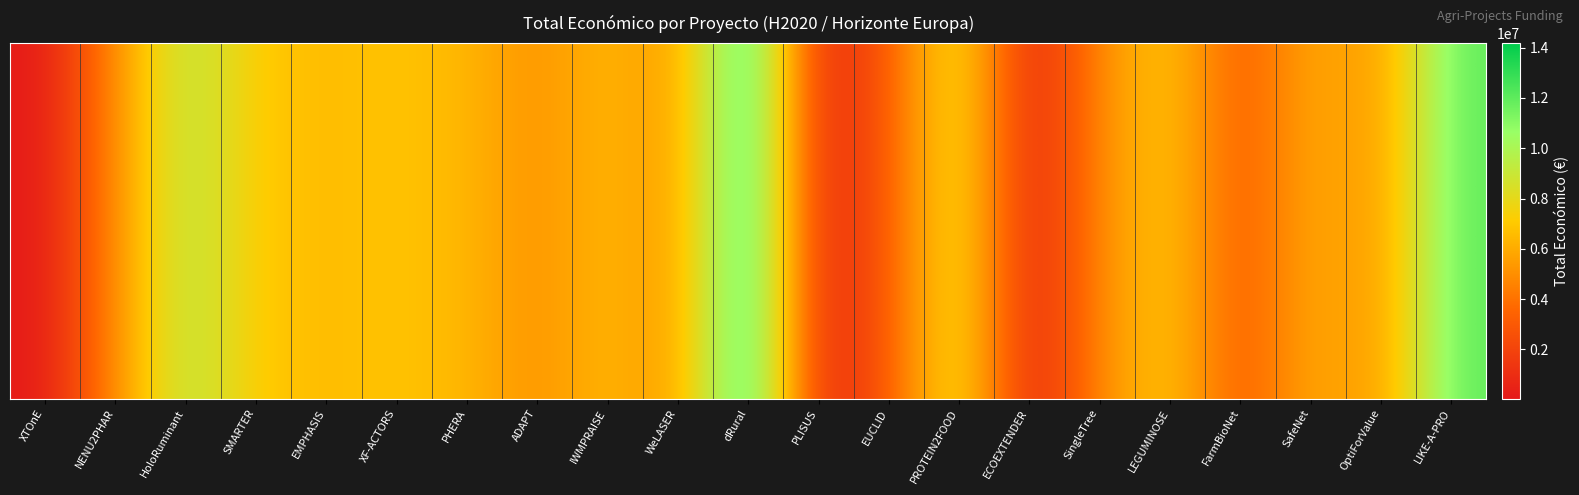

Is it true that the value at LEGUMINOSE is 7188013?

True